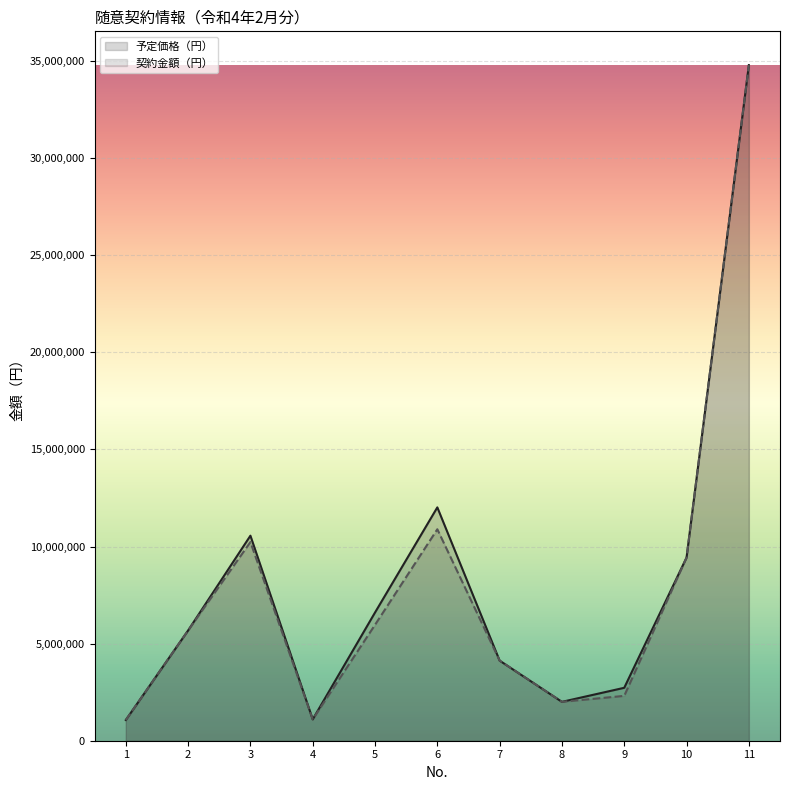

What is the highest value of the 予定価格（円） series?

34793550